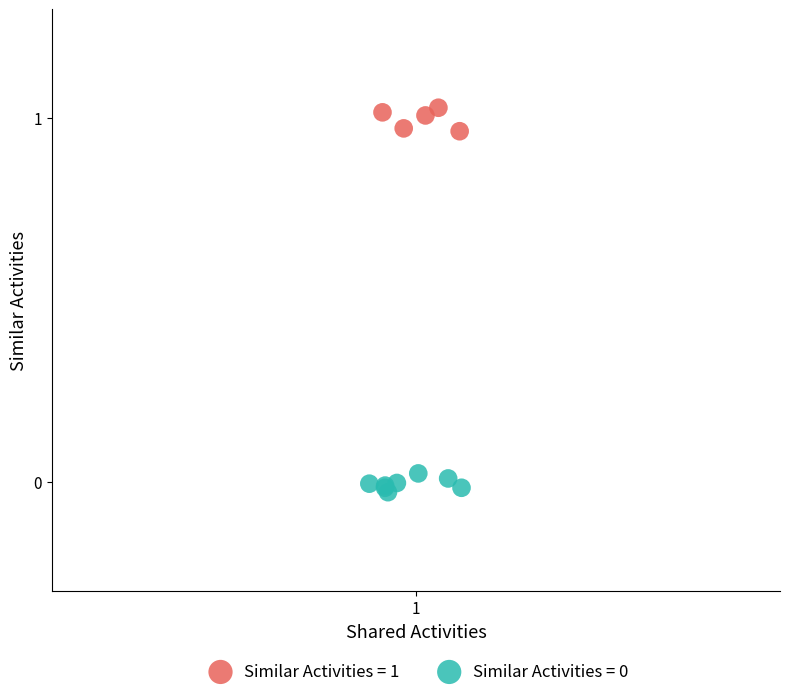

Which series has the largest Y range (max minus min)?

Similar Activities = 1